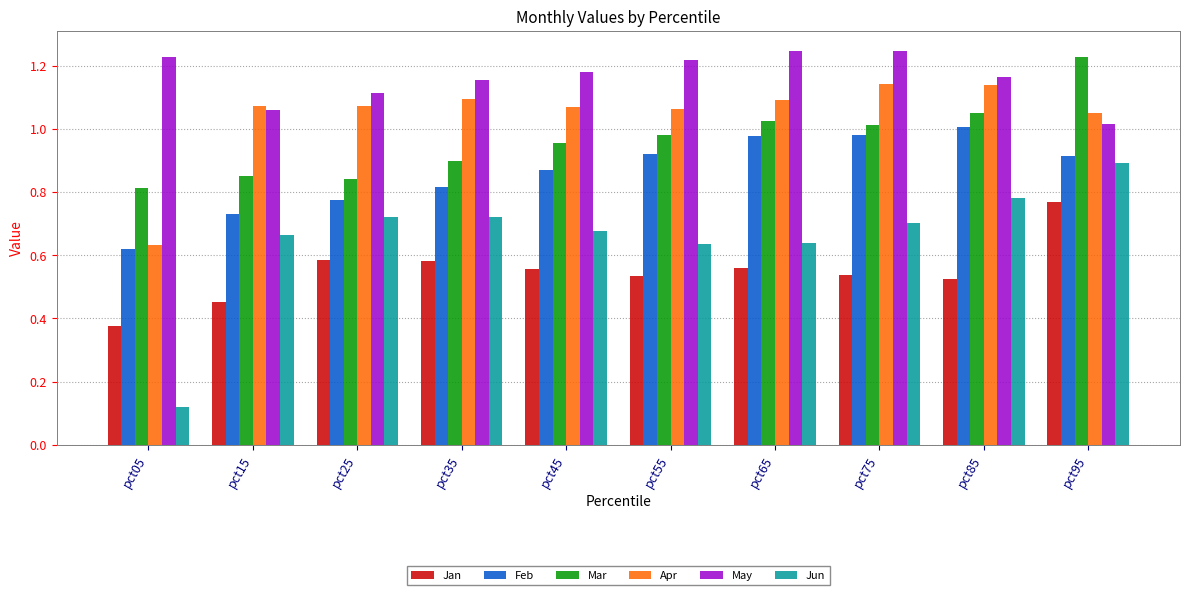

Which series has the largest range (max minus min)?

Jun